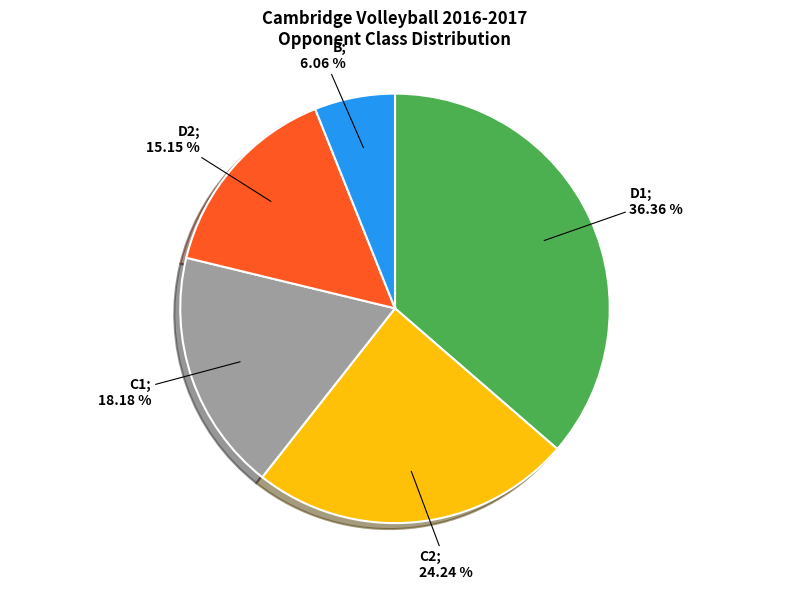

Is there any slice that represents more than half of the pie?

No